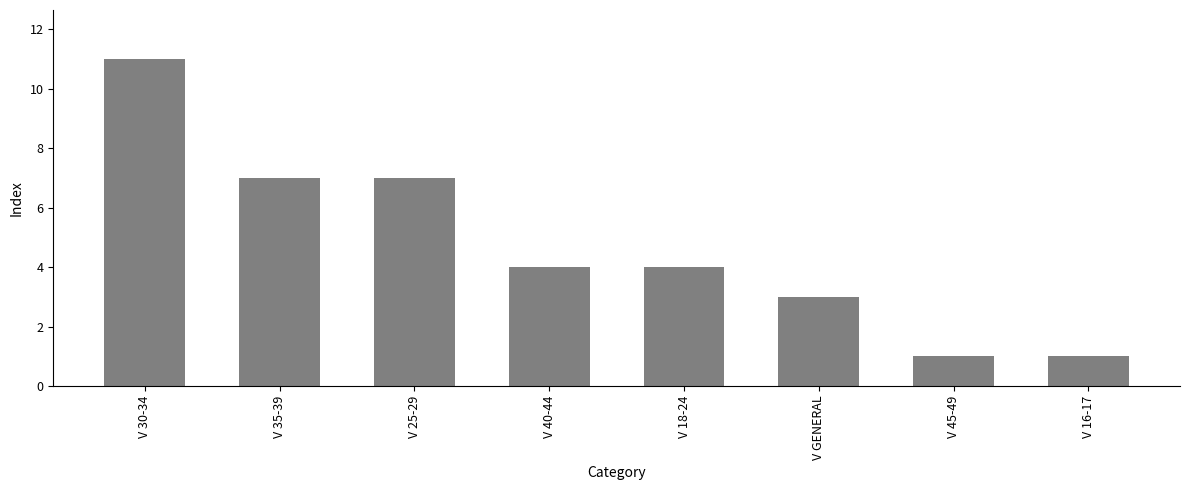

Reading left to right, what are all the values shown in this chart?

11	7	7	4	4	3	1	1